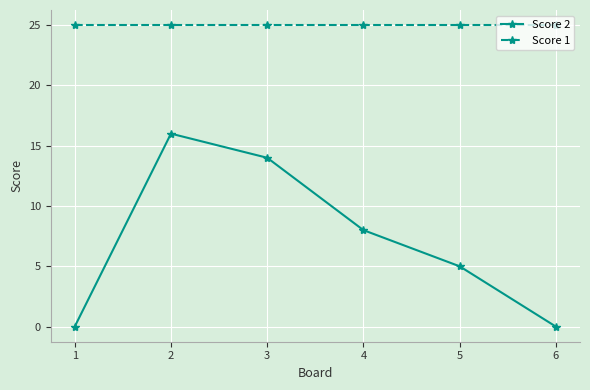

At which category is the sum across all series the highest?

2